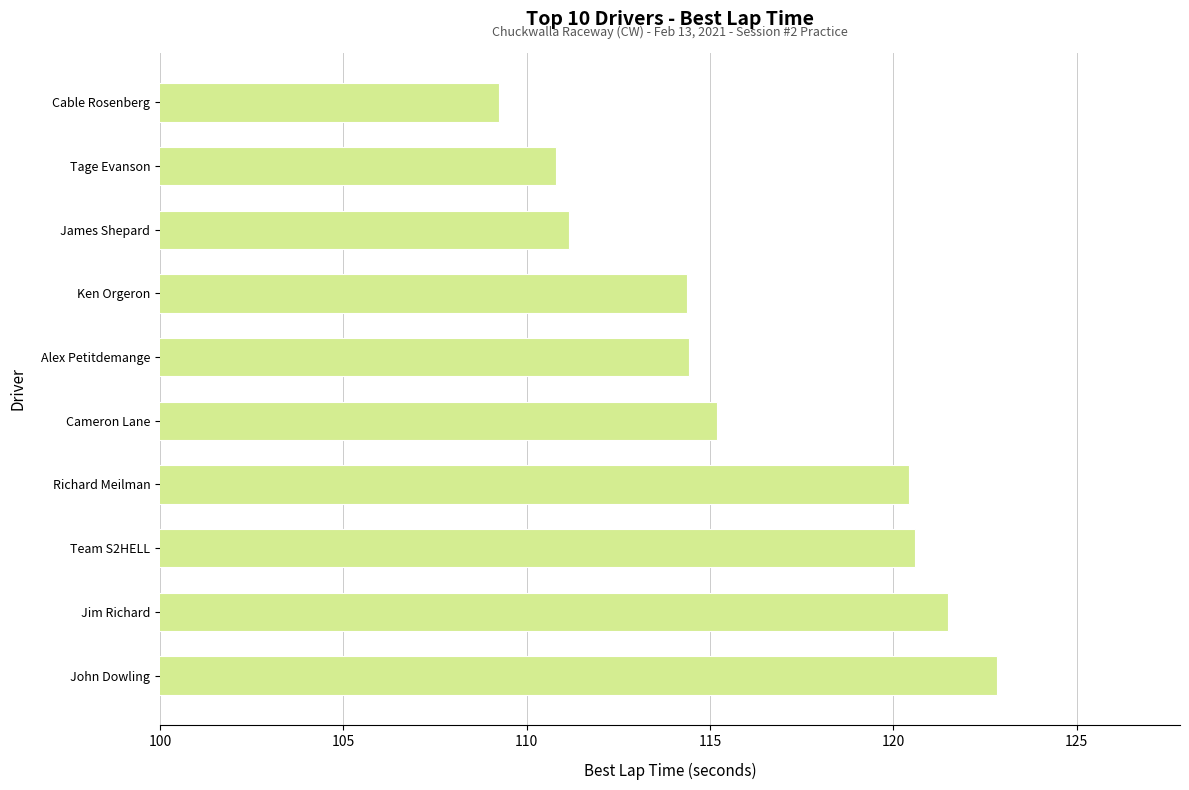

Which has a higher value, Tage Evanson or Richard Meilman?

Richard Meilman